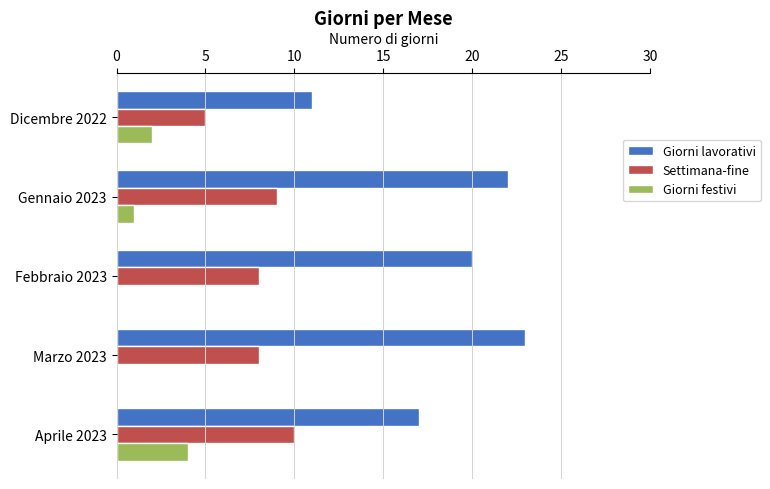

At which category is the sum across all series the highest?

Gennaio 2023